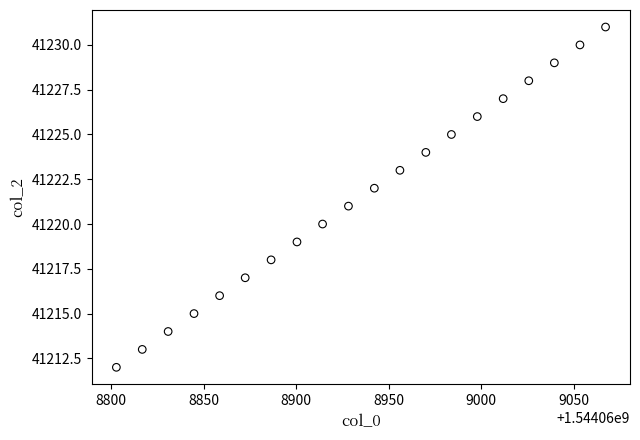

What is the range of Y values (max minus min)?

19